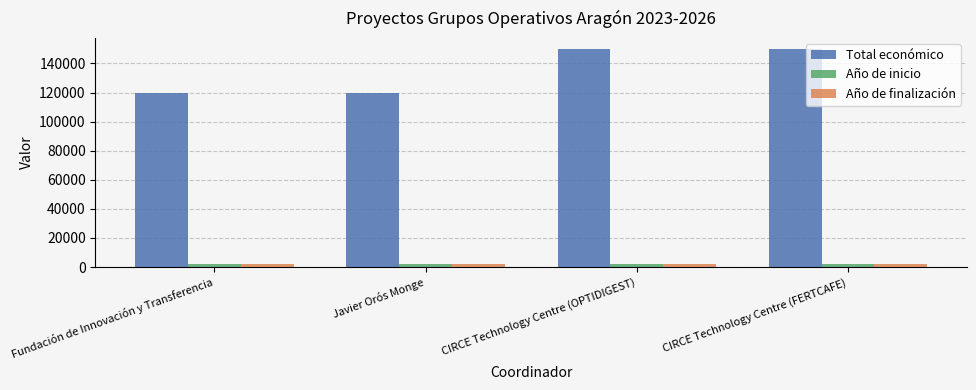

What is the sum of all Año de inicio values?

8092